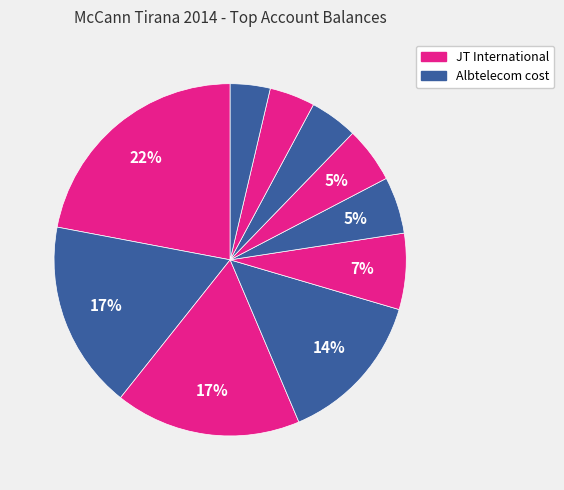

How many segments does this pie chart have?

10